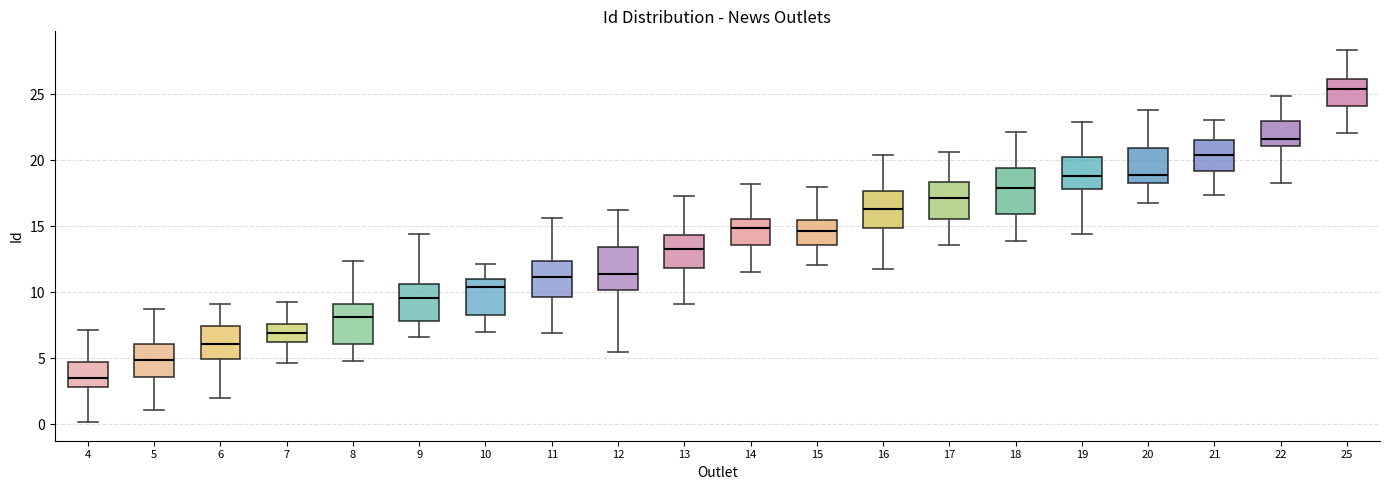

Reading left to right, transcribe this box plot: for each box, give where its median line is, the range the box spans, and where its two whiskers end, as read against the y-axis. The values are not printed on the chart, so give them approximately, as read against the axis.

4: median 3.5, box 3.0 to 4.5, whiskers 0.0 to 7.0
5: median 5.0, box 3.5 to 6.0, whiskers 1.0 to 8.5
6: median 6.0, box 5.0 to 7.5, whiskers 2.0 to 9.0
7: median 7.0, box 6.0 to 7.5, whiskers 4.5 to 9.5
8: median 8.0, box 6.0 to 9.0, whiskers 5.0 to 12.5
9: median 9.5, box 8.0 to 10.5, whiskers 6.5 to 14.5
10: median 10.5, box 8.5 to 11.0, whiskers 7.0 to 12.0
11: median 11.0, box 9.5 to 12.5, whiskers 7.0 to 15.5
12: median 11.5, box 10.0 to 13.5, whiskers 5.5 to 16.0
13: median 13.5, box 12.0 to 14.5, whiskers 9.0 to 17.5
14: median 15.0, box 13.5 to 15.5, whiskers 11.5 to 18.0
15: median 14.5, box 13.5 to 15.5, whiskers 12.0 to 18.0
16: median 16.5, box 15.0 to 17.5, whiskers 12.0 to 20.5
17: median 17.0, box 15.5 to 18.5, whiskers 13.5 to 20.5
18: median 18.0, box 16.0 to 19.5, whiskers 14.0 to 22.0
19: median 19.0, box 18.0 to 20.0, whiskers 14.5 to 23.0
20: median 19.0, box 18.5 to 21.0, whiskers 17.0 to 24.0
21: median 20.5, box 19.0 to 21.5, whiskers 17.5 to 23.0
22: median 21.5, box 21.0 to 23.0, whiskers 18.5 to 25.0
25: median 25.5, box 24.0 to 26.0, whiskers 22.0 to 28.5